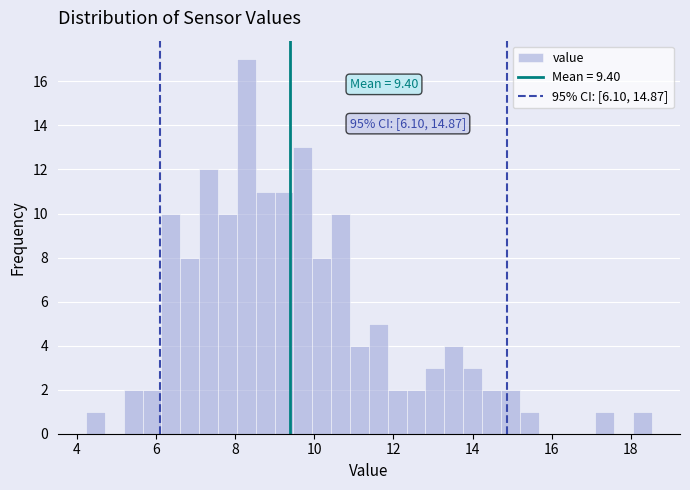

Around what value on the x-axis is the tallest bar? Give the approximate position of its centre, as read against the axis.

8.2